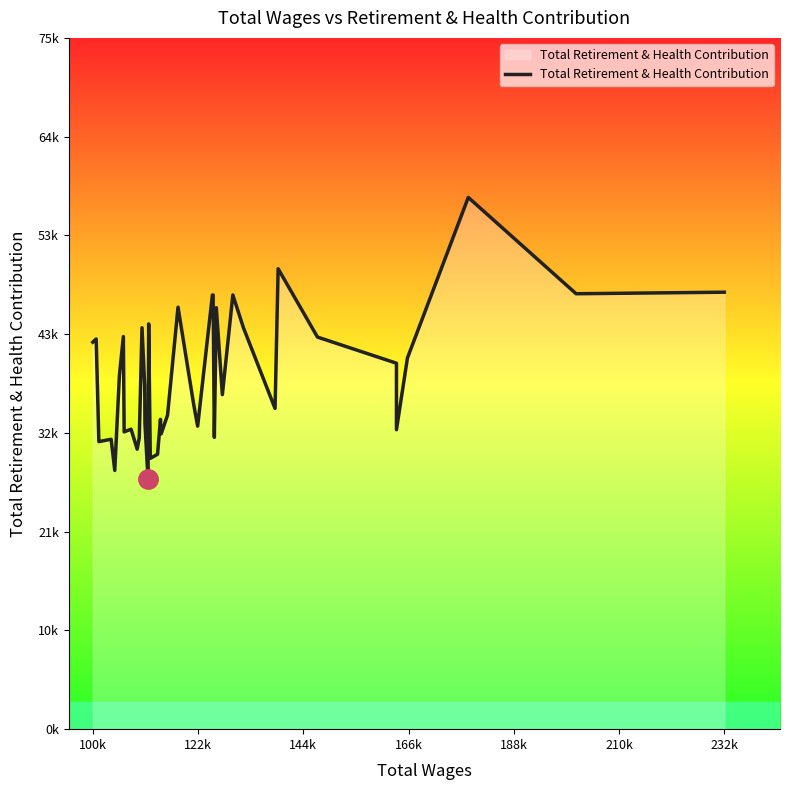

How many data points are less than 37480?

20